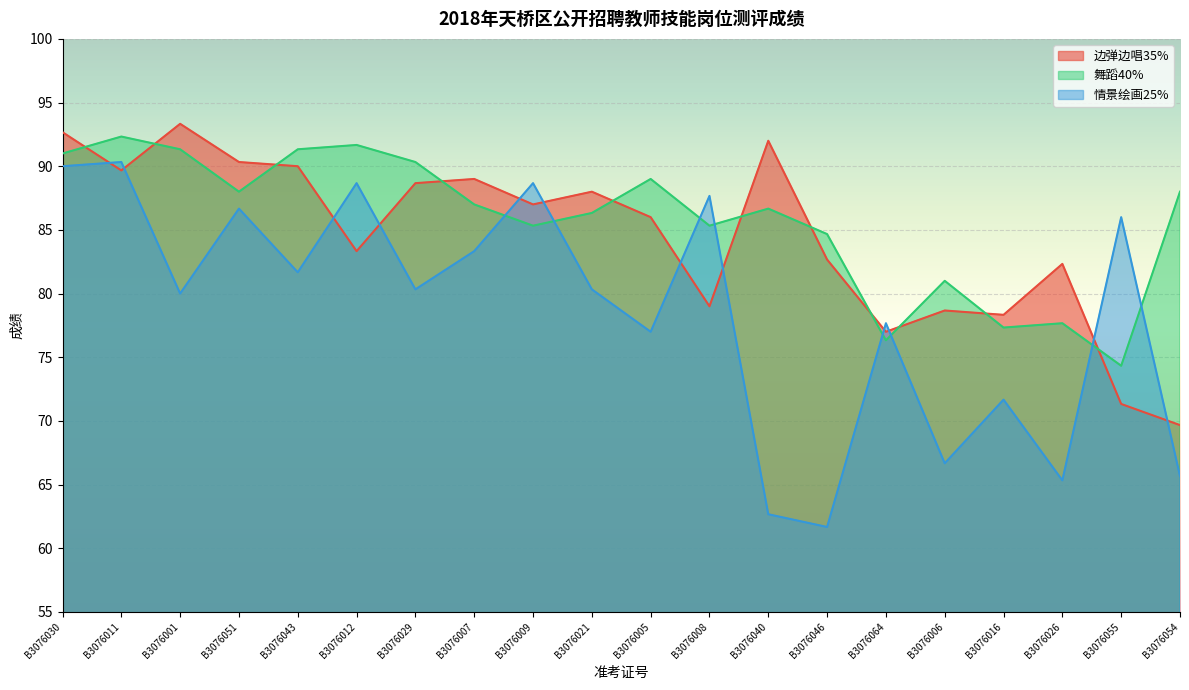

What is the average value of the 舞蹈40% series?

85.7